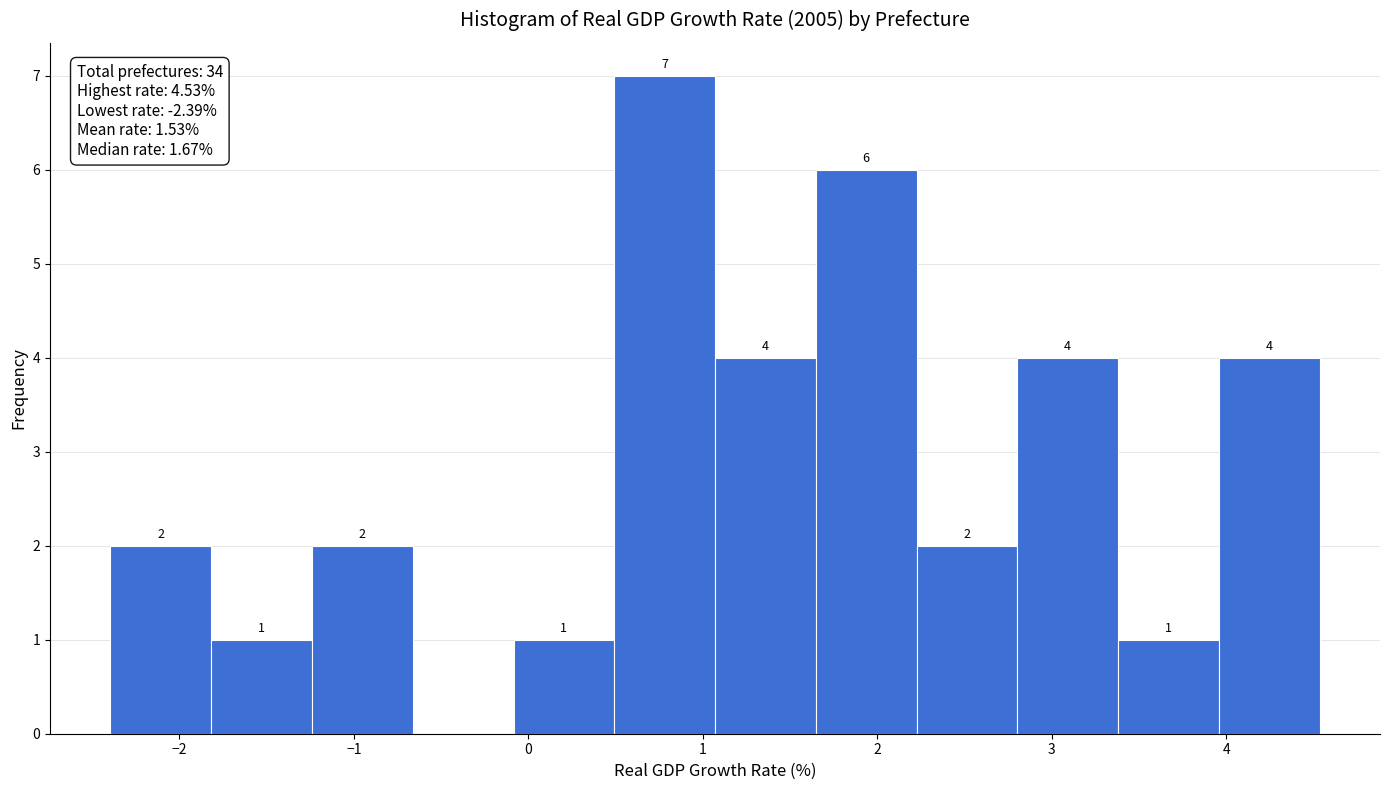

Over which range of the x-axis is the bar tallest?

0.5 to 1.1